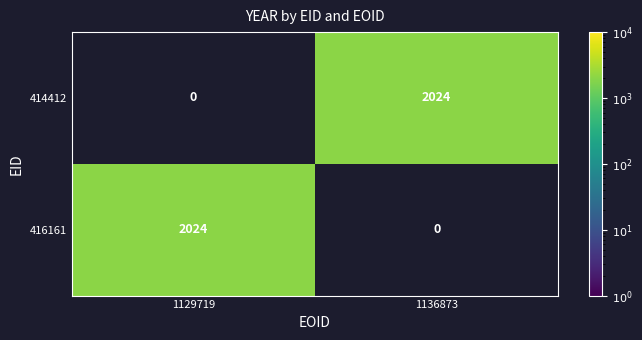

Reading left to right, transcribe all the data shown in this chart.

414412: 0	2024
416161: 2024	0